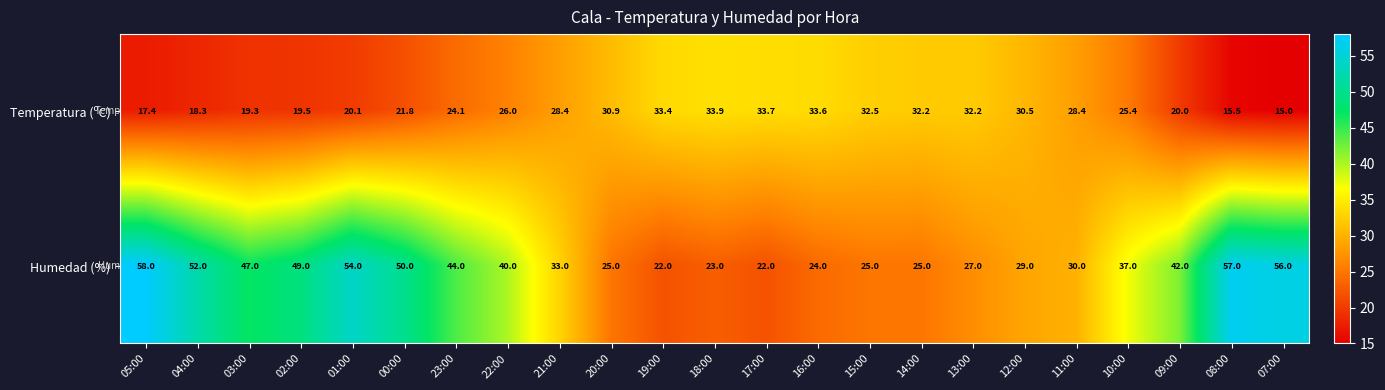

The value of Humedad (%) at 12:00 is 44.7. True or false?

False